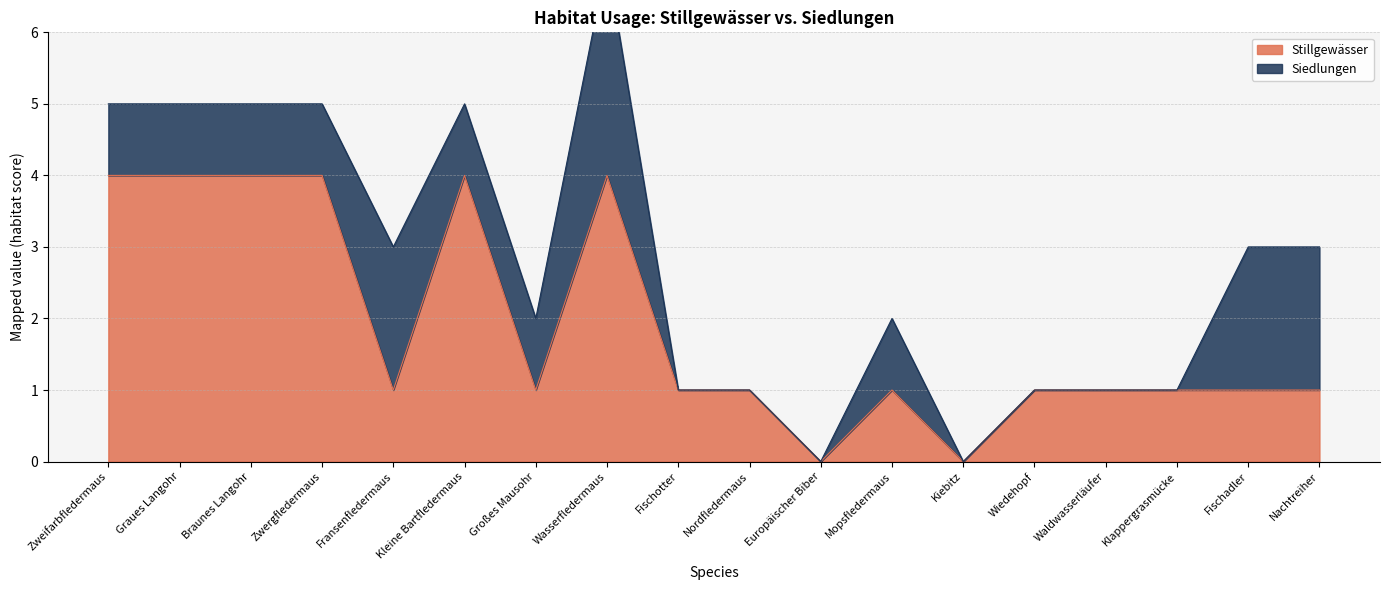

What is the highest value of the Stillgewässer series?

4